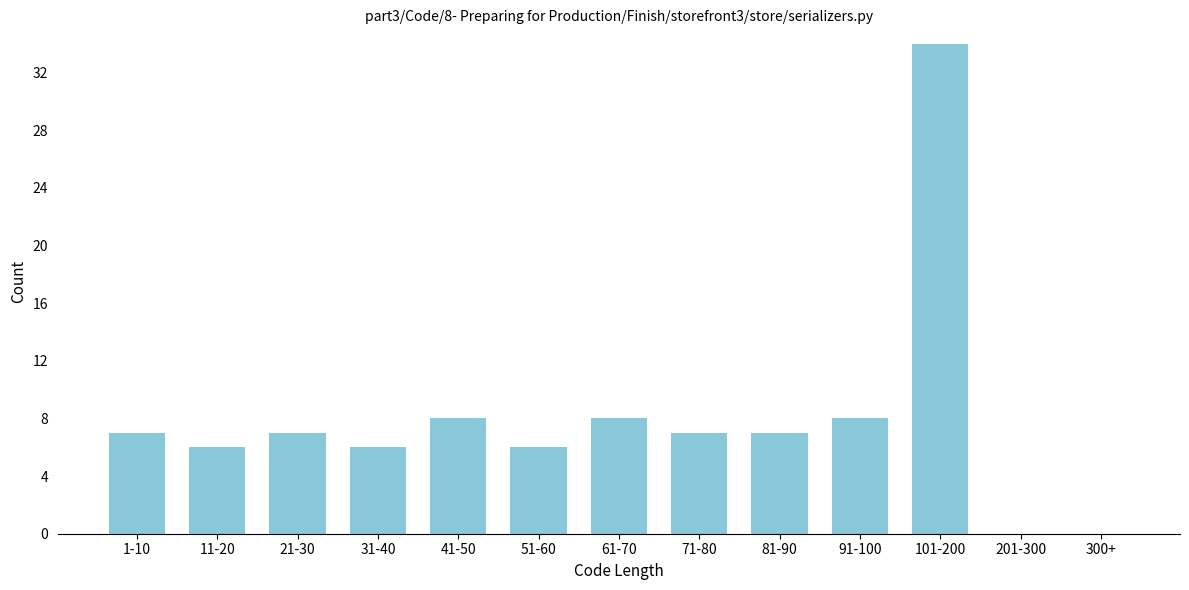

Reading left to right, what are all the values shown in this chart?

1-10=7	11-20=6	21-30=7	31-40=6	41-50=8	51-60=6	61-70=8	71-80=7	81-90=7	91-100=8	101-200=34	201-300=0	300+=0